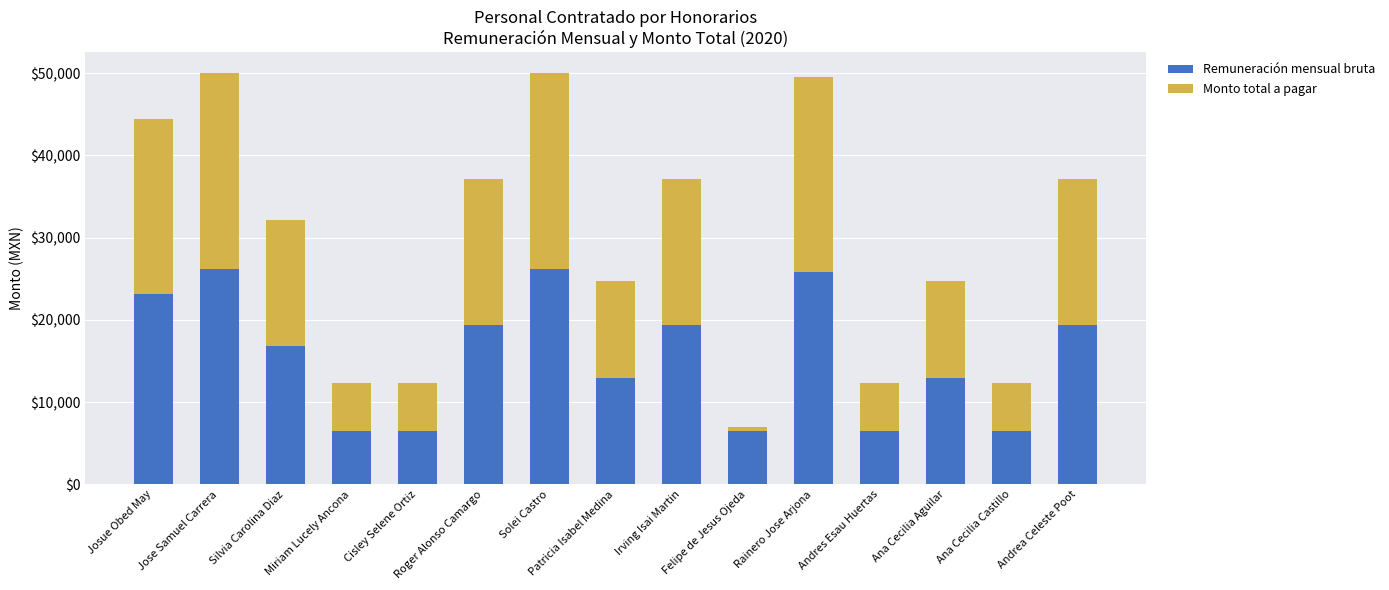

What is the minimum value for Remuneración mensual bruta?

6463.2